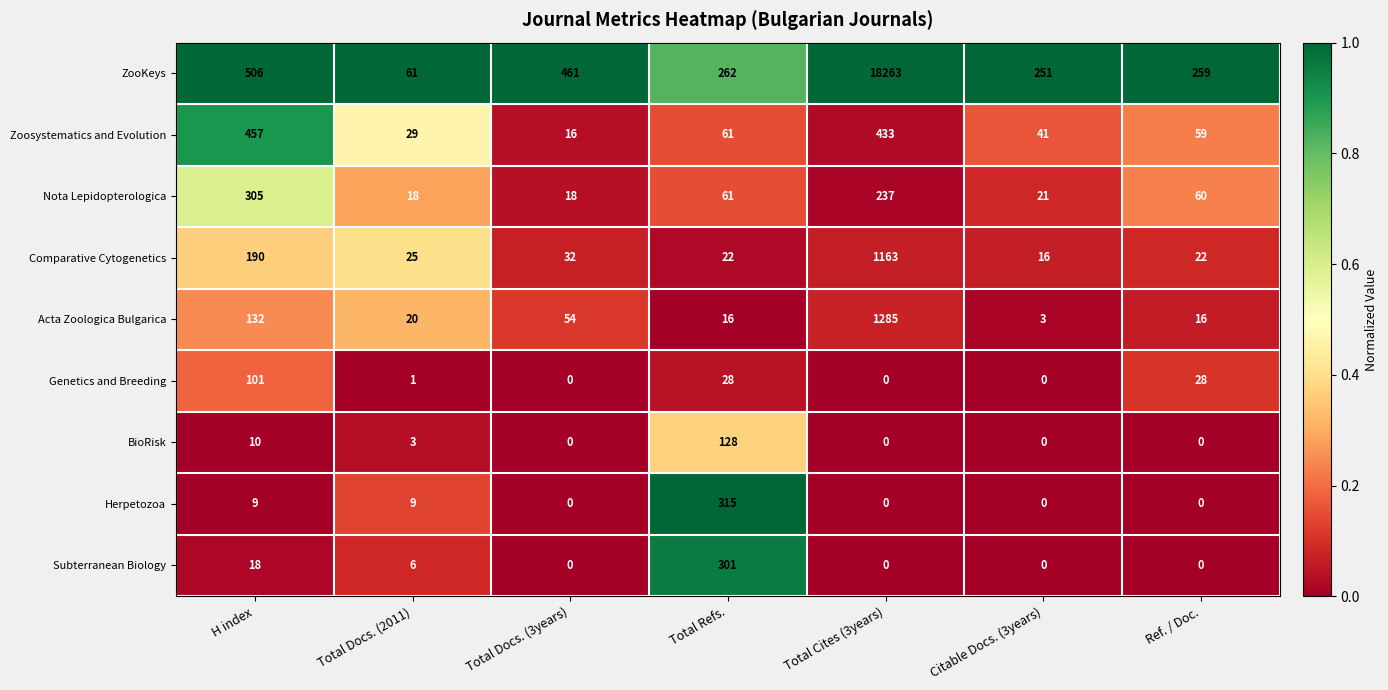

At Total Docs. (2011), list the series in order from largest to smallest.

ZooKeys, Zoosystematics and Evolution, Comparative Cytogenetics, Acta Zoologica Bulgarica, Nota Lepidopterologica, Herpetozoa, Subterranean Biology, BioRisk, Genetics and Breeding